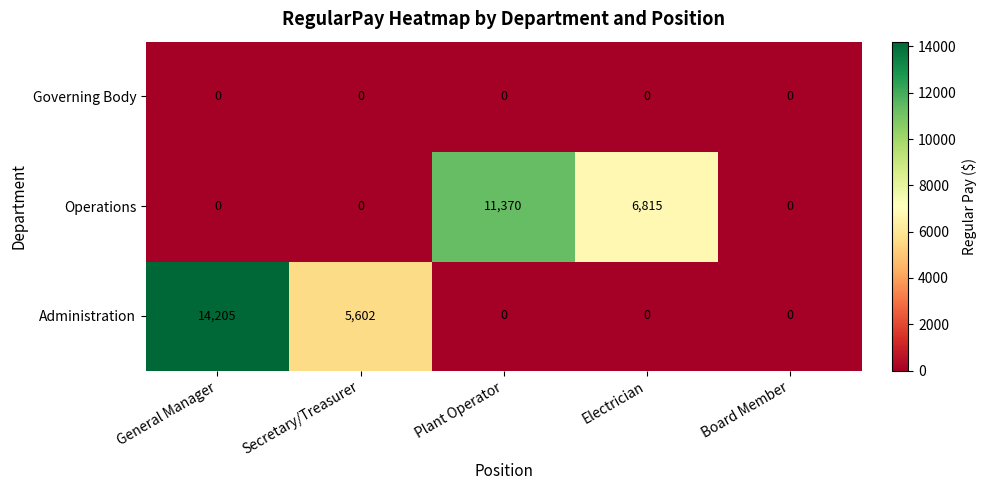

At which label is Operations closest to 5685?

Electrician